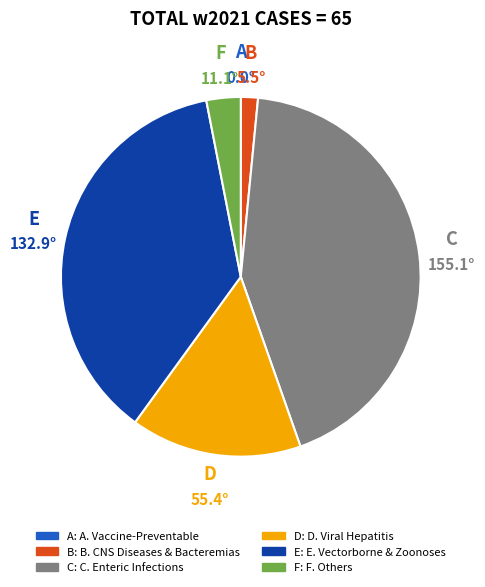

Which slice is the largest?

C